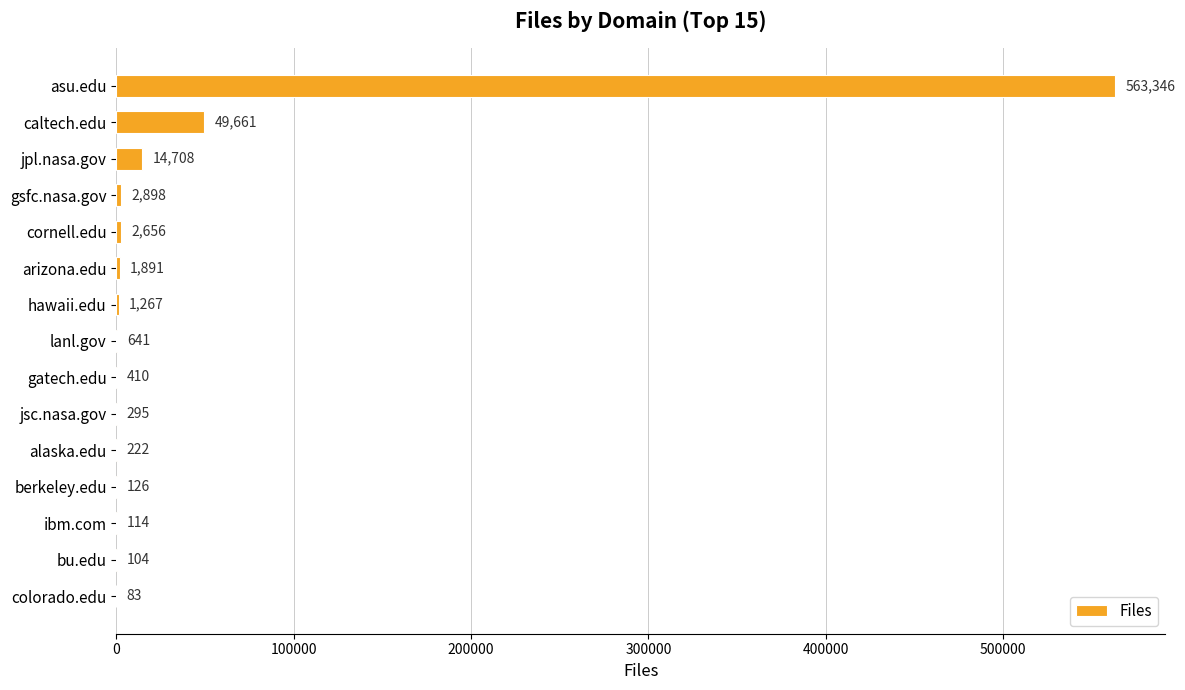

True or false: the data shows 126 at berkeley.edu.

True